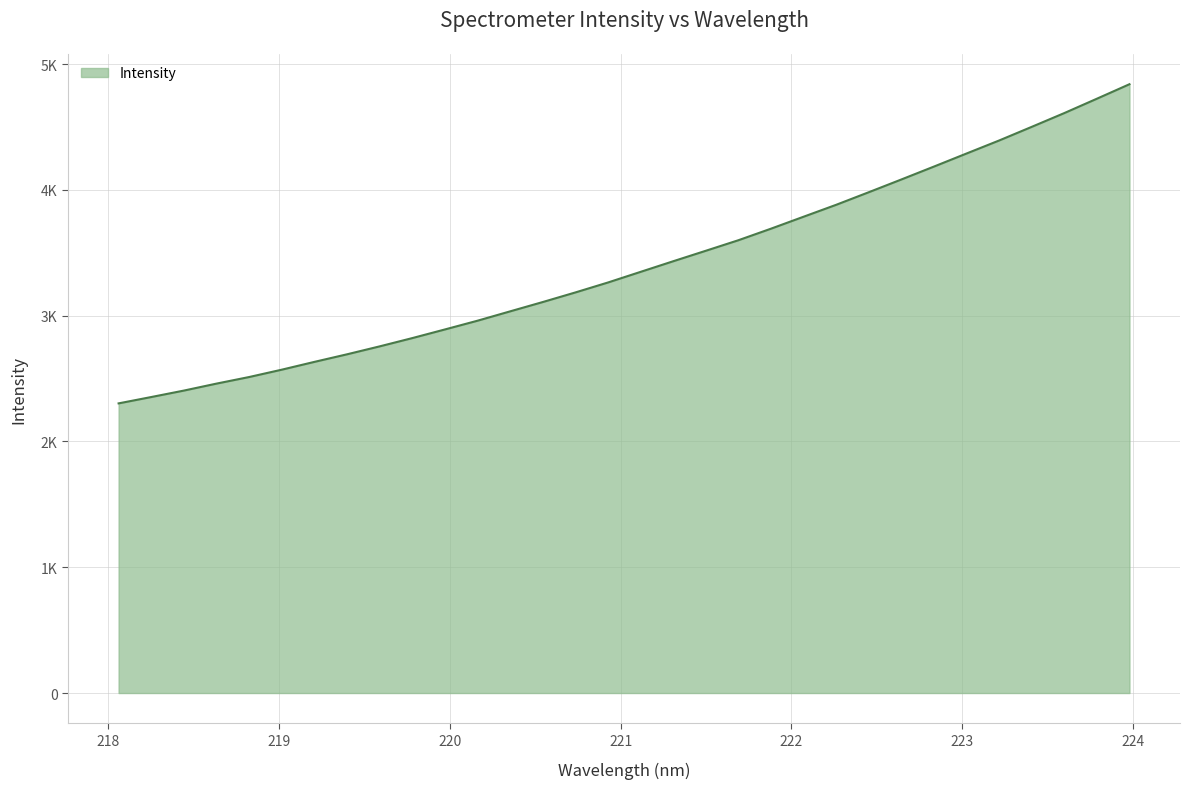

Does the chart have visible grid lines?

Yes